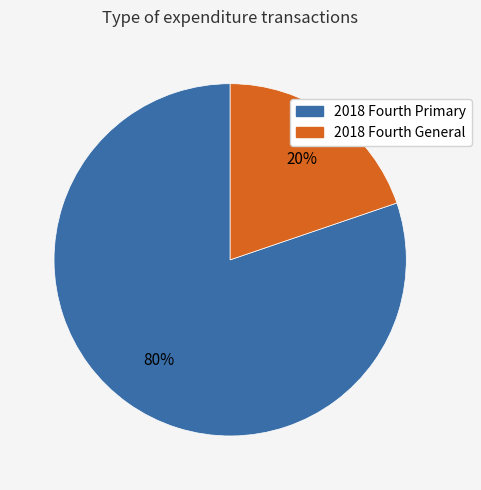

Which has a higher value, 2018 Fourth General or 2018 Fourth Primary?

2018 Fourth Primary